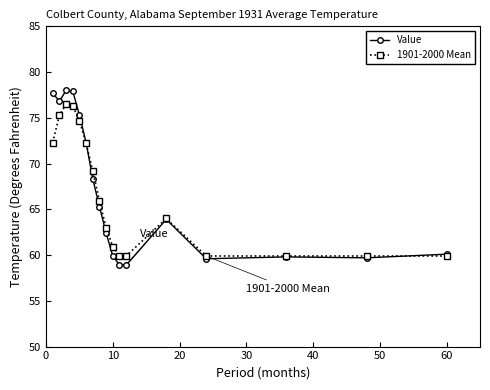

Is this an area chart (filled region under the line)?

No